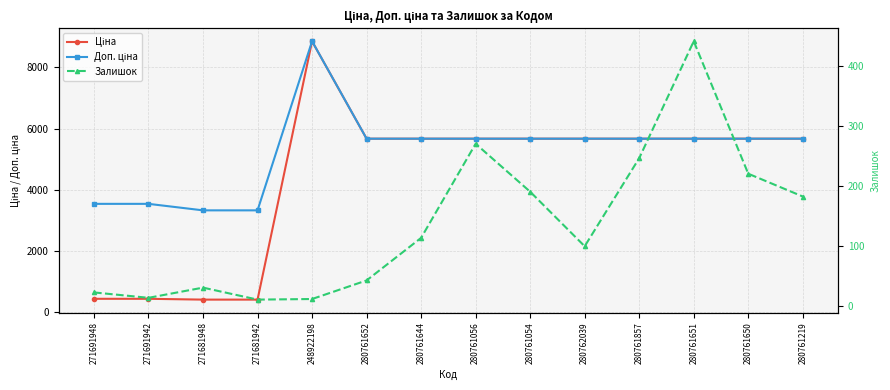

What is the total value across all series at 271691948?

4010.1